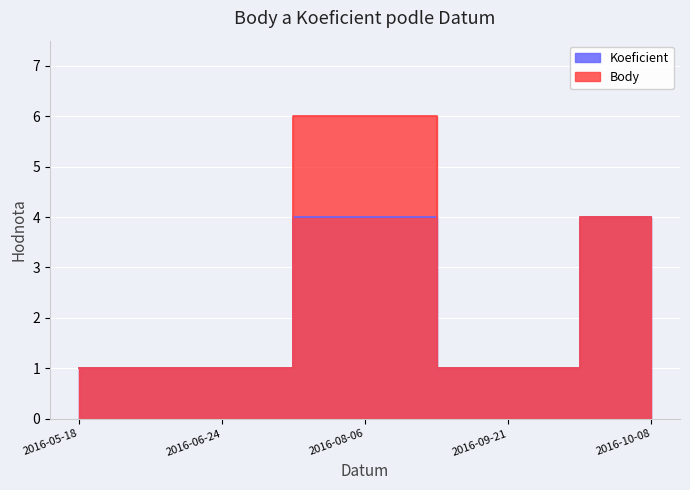

Reading left to right, what are all the values shown in this chart?

Koeficient: 2016-05-18=1	2016-06-24=1	2016-08-06=4	2016-09-21=1	2016-10-08=4
Body: 2016-05-18=1	2016-06-24=1	2016-08-06=6	2016-09-21=1	2016-10-08=4